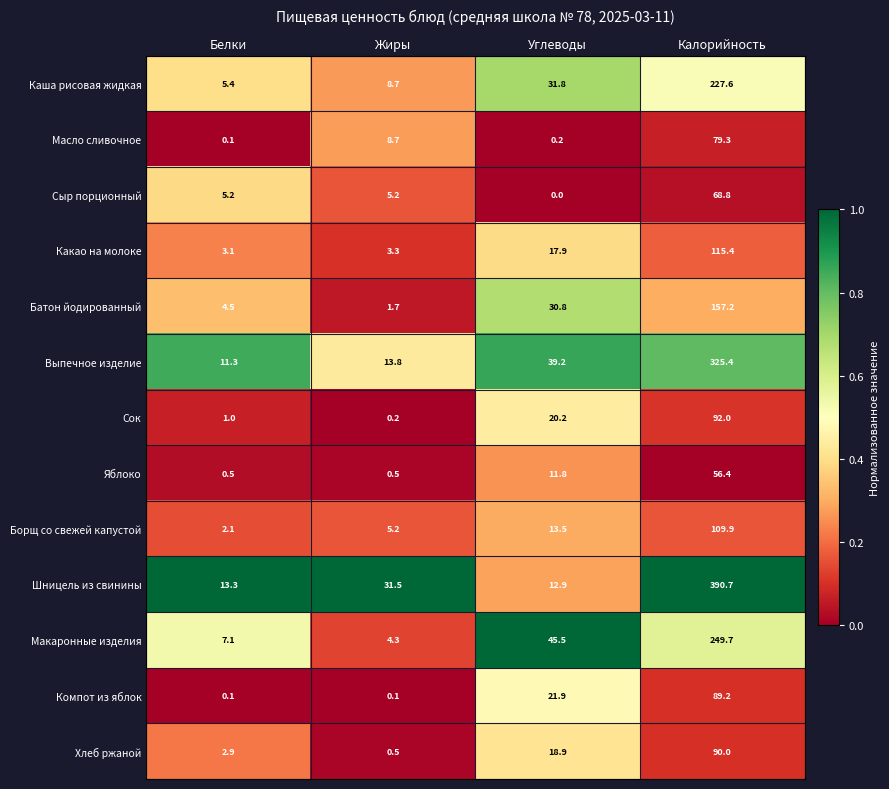

Which series has the widest spread of values?

Шницель из свинины